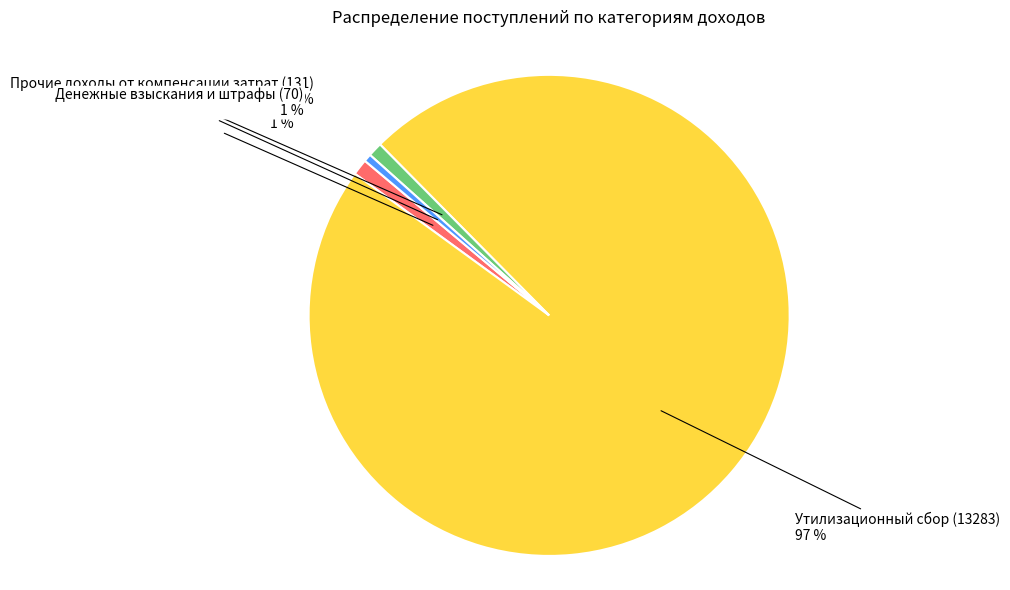

The Утилизационный сбор (13283) slice represents 86% of the pie. True or false?

False